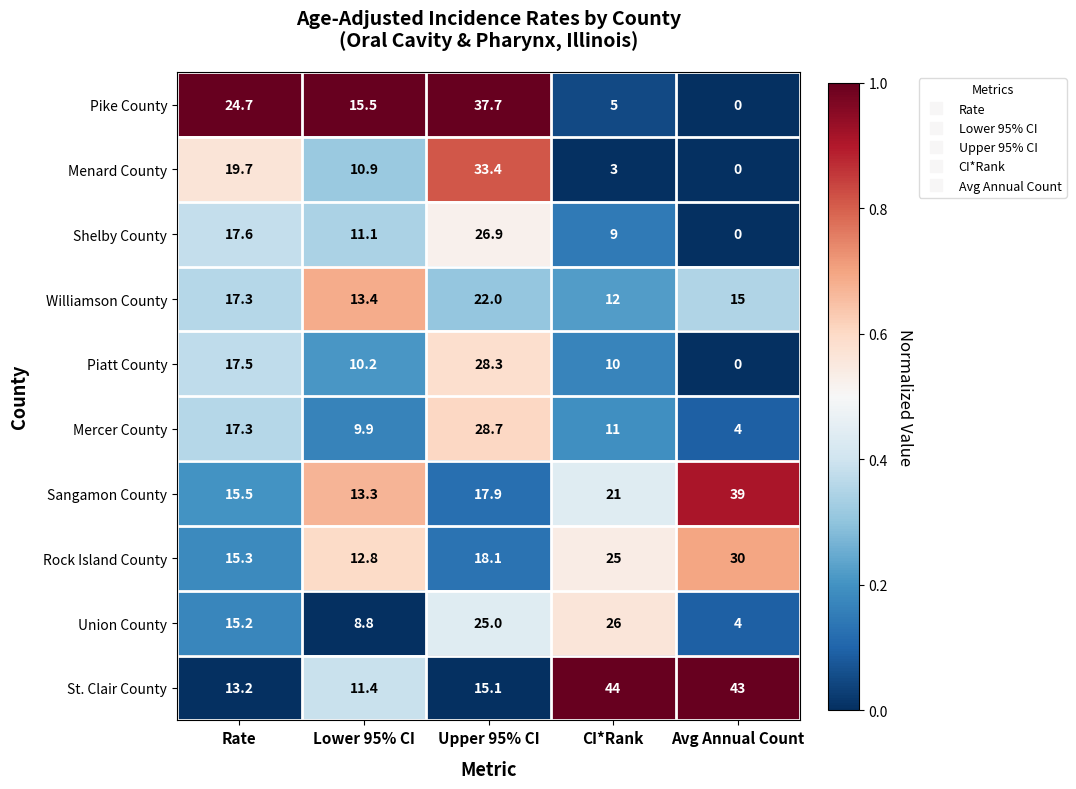

What is the maximum value shown in the chart?

44.0